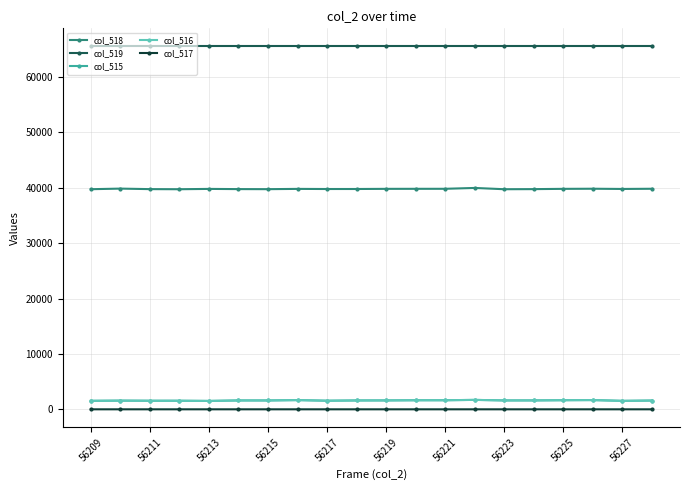

What is the sum of all col_518 values?

796161